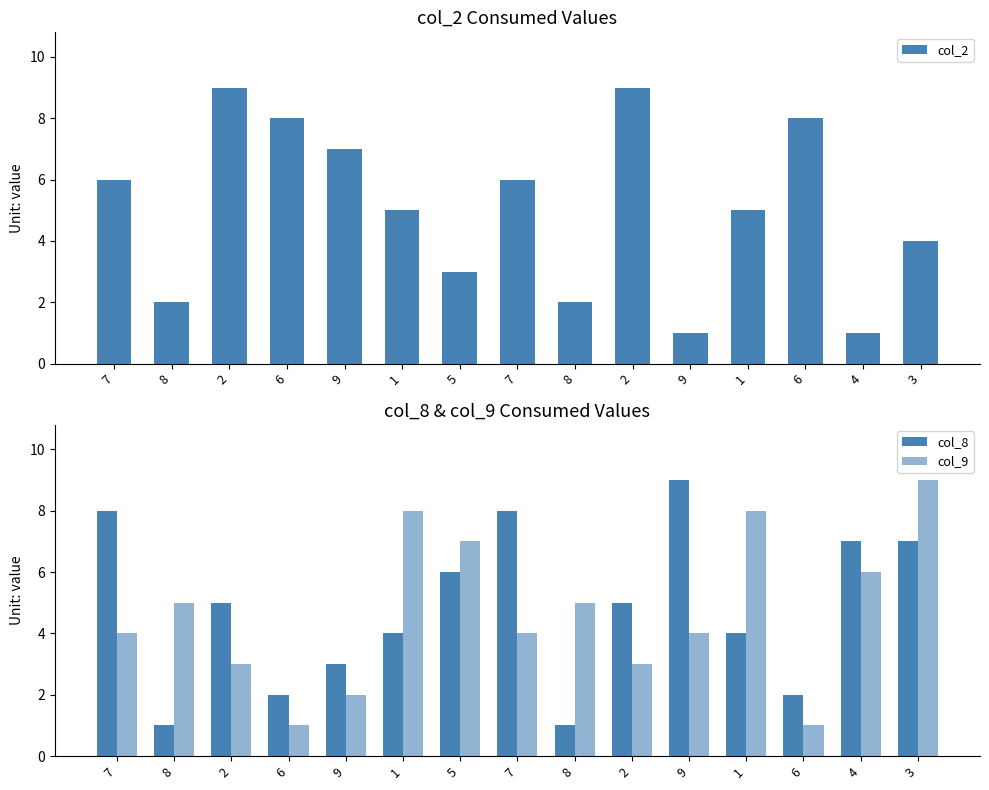

At which label does col_2 first exceed 5?

7